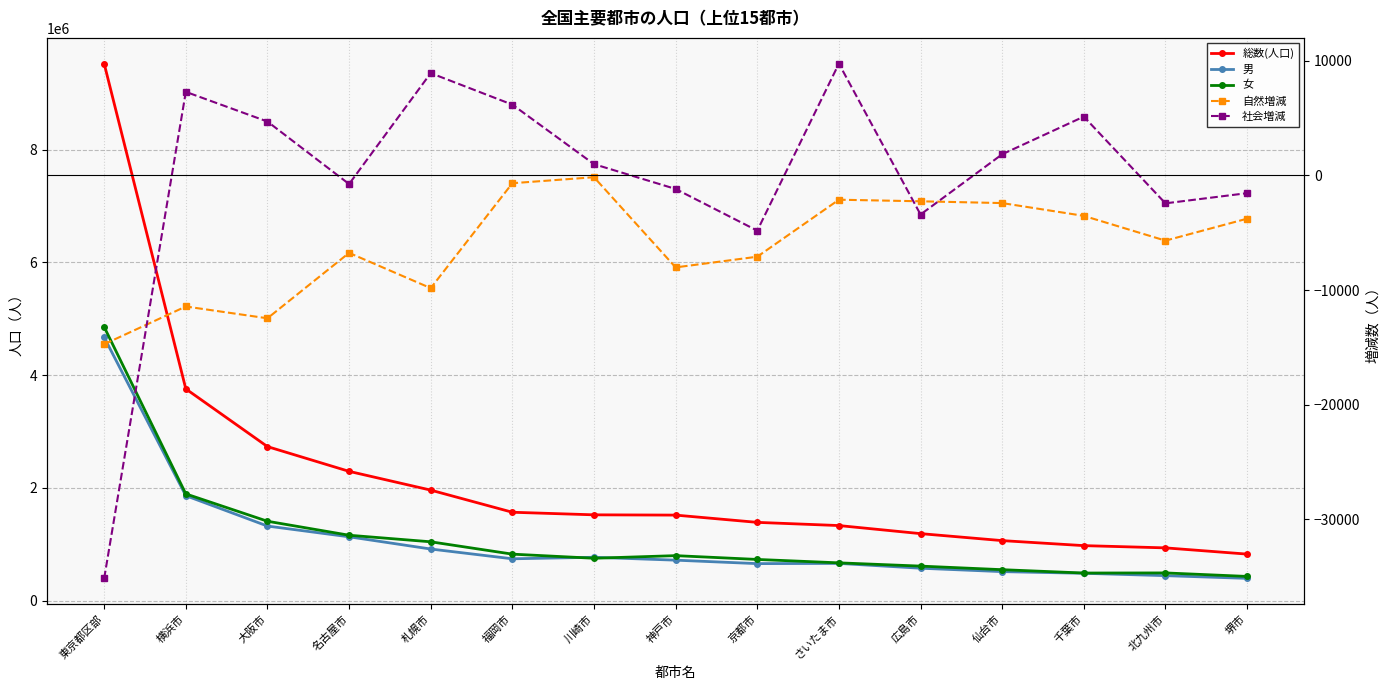

The value of 男 at 大阪市 is 1323456. True or false?

True